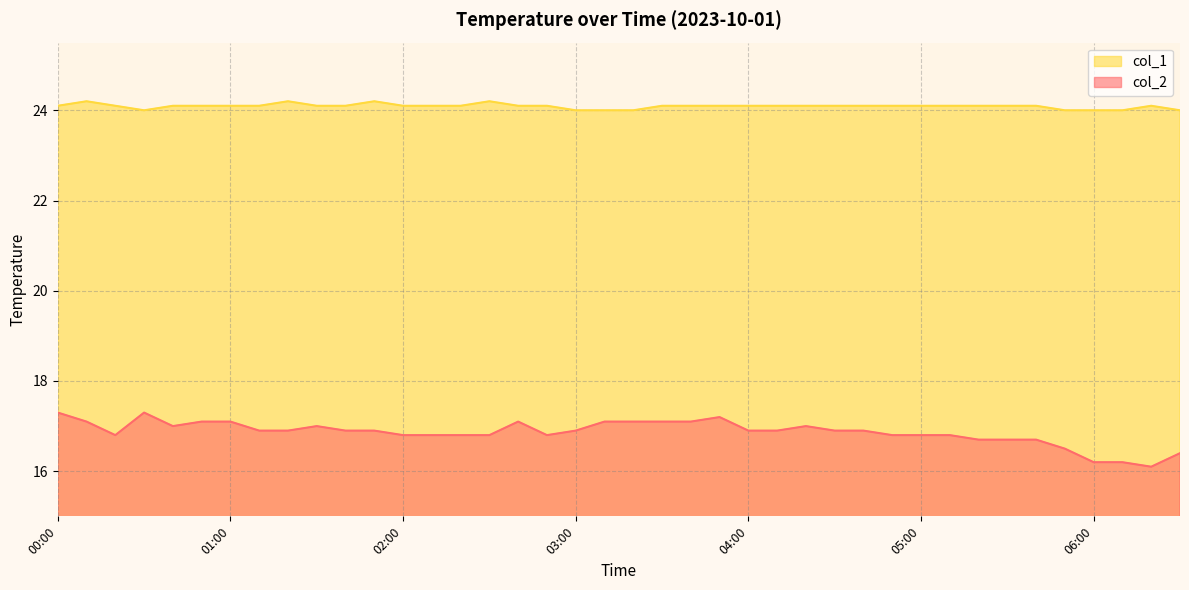

What is the label of the 11th point from the left?

01:40